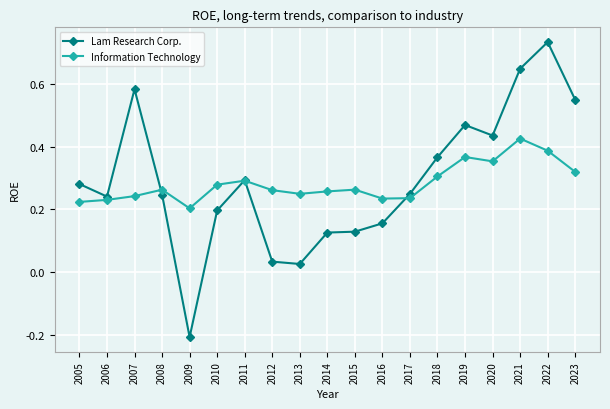

Where is the first local minimum for Lam Research Corp.?

2006